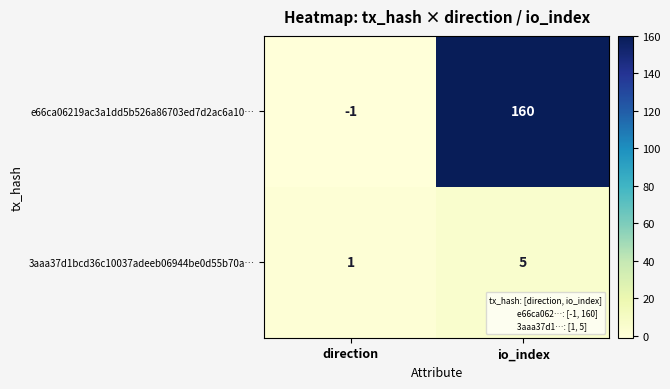

At direction, list the series in order from largest to smallest.

3aaa37d1bcd36c10037adeeb06944be0d55b70a…, e66ca06219ac3a1dd5b526a86703ed7d2ac6a10…